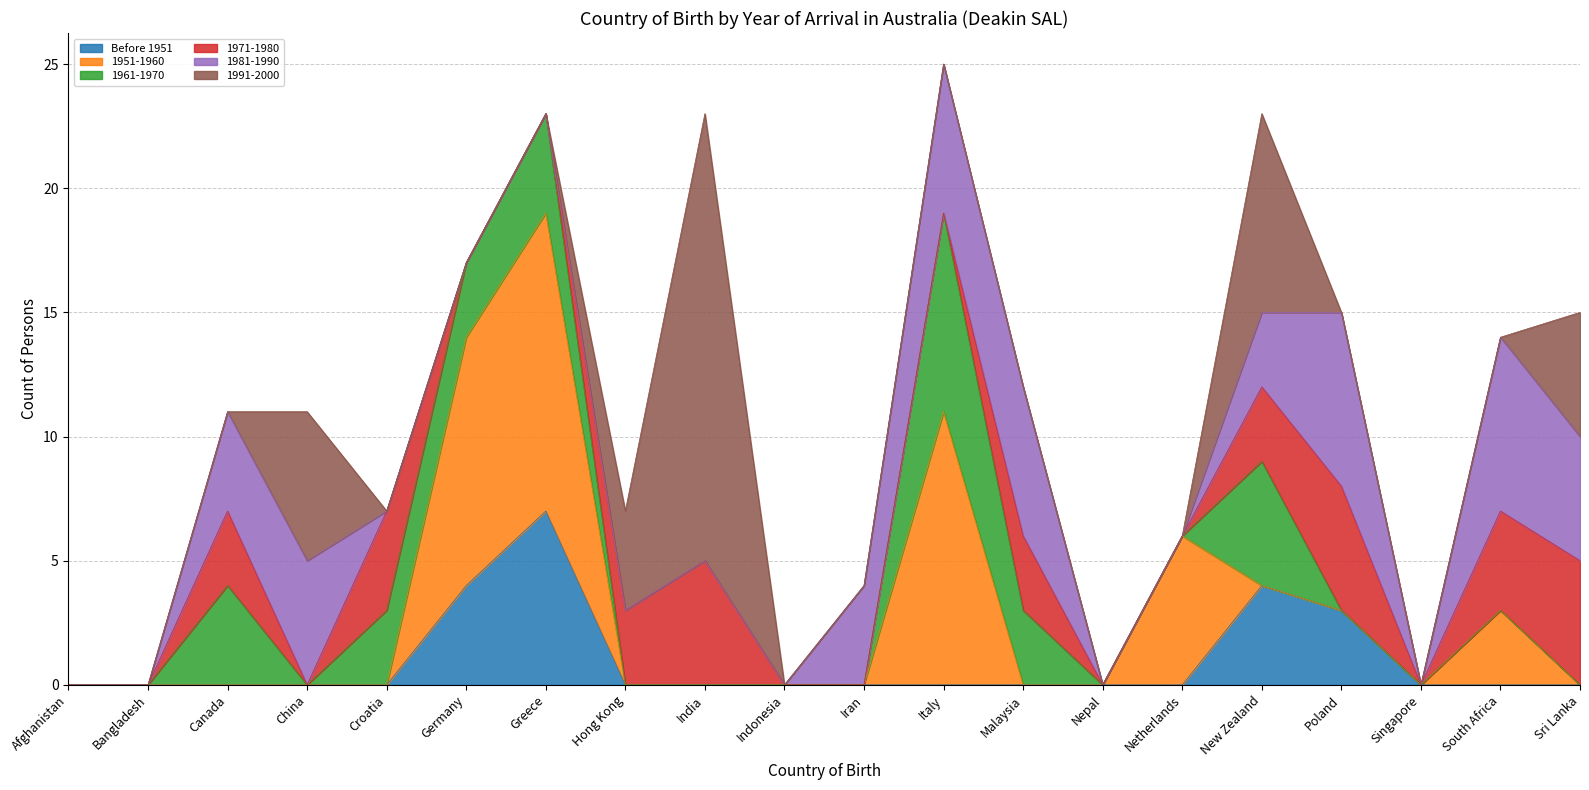

How many lines are shown in the chart?

6